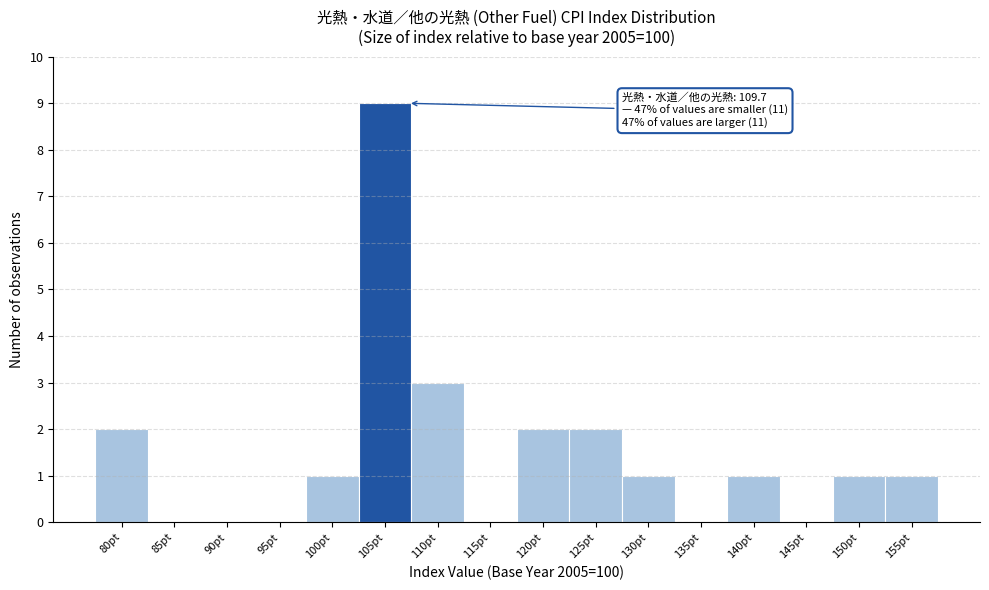

Reading right to left, what are all the values shown in this chart?

155pt=1	150pt=1	145pt=0	140pt=1	135pt=0	130pt=1	125pt=2	120pt=2	115pt=0	110pt=3	105pt=9	100pt=1	95pt=0	90pt=0	85pt=0	80pt=2